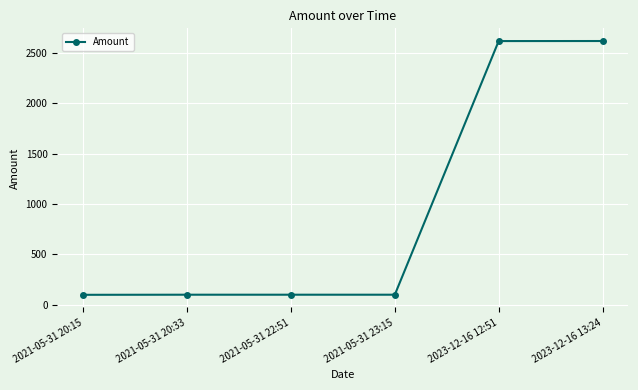

What is the ratio of the value at 2023-12-16 13:24 to the value at 2021-05-31 23:15?

26.2